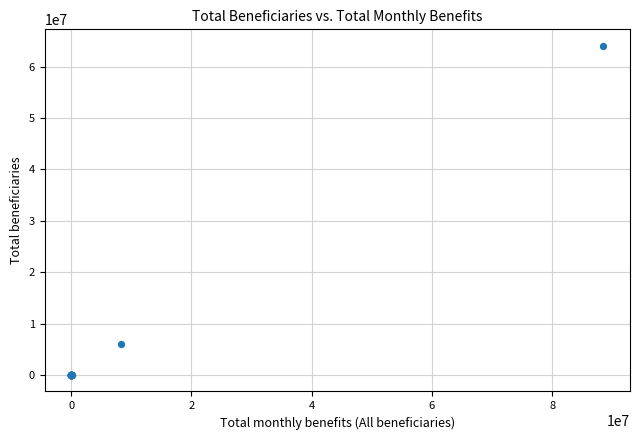

What Y value in the scatter plot is closest to 32032260?

6070395